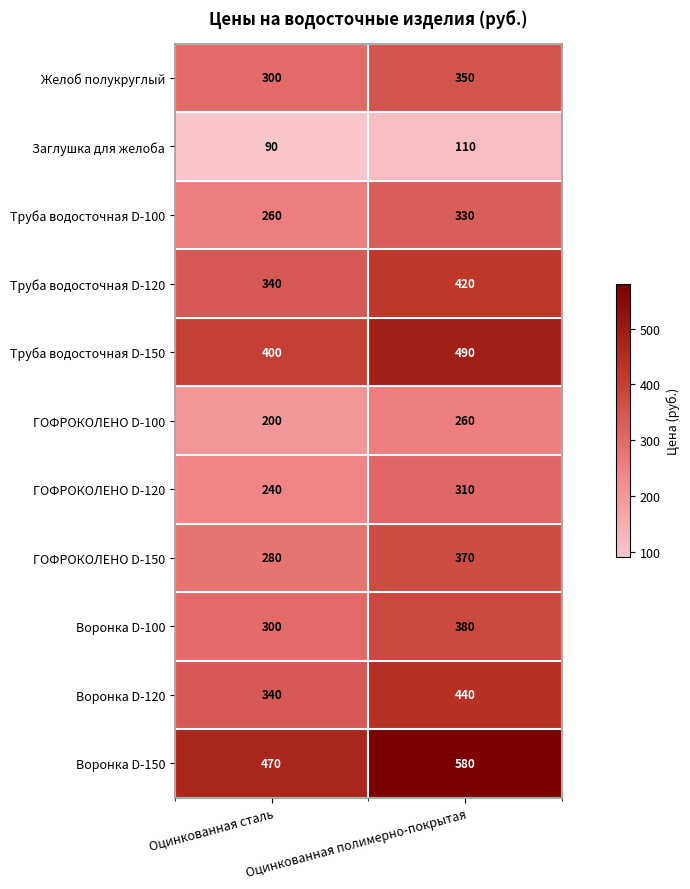

Read the Труба водосточная D-120 value at Оцинкованная сталь, to the nearest 10.

340